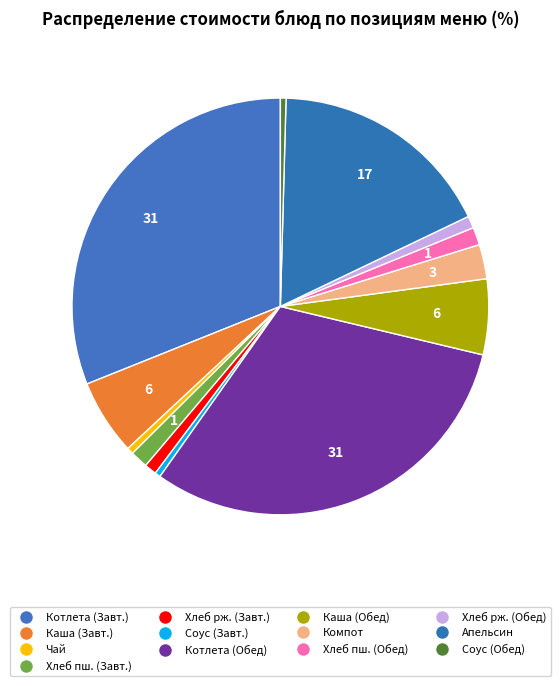

How many segments does this pie chart have?

13